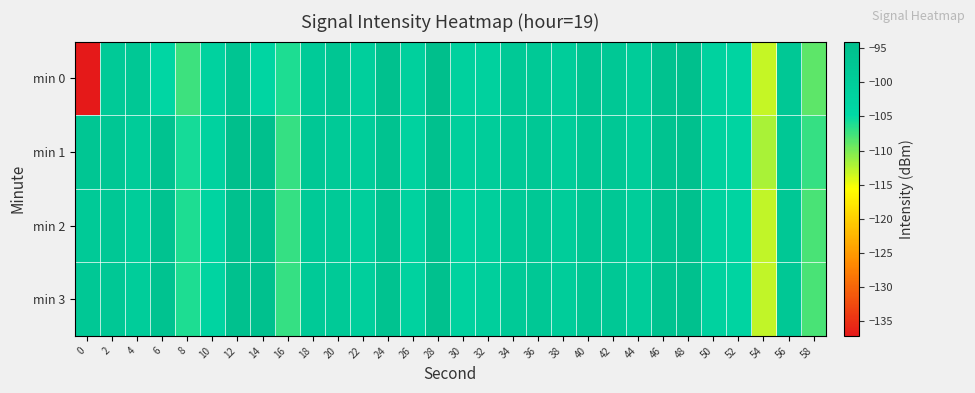

Rank the series by their maximum value, from highest to lowest.

min 0, min 1, min 2, min 3